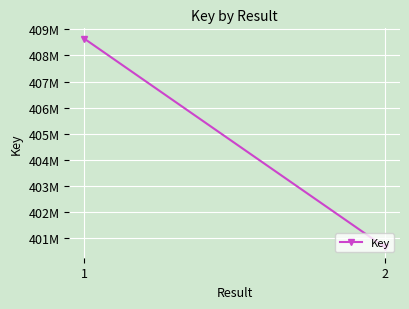

Reading right to left, what are all the values shown in this chart?

400626229	408643193